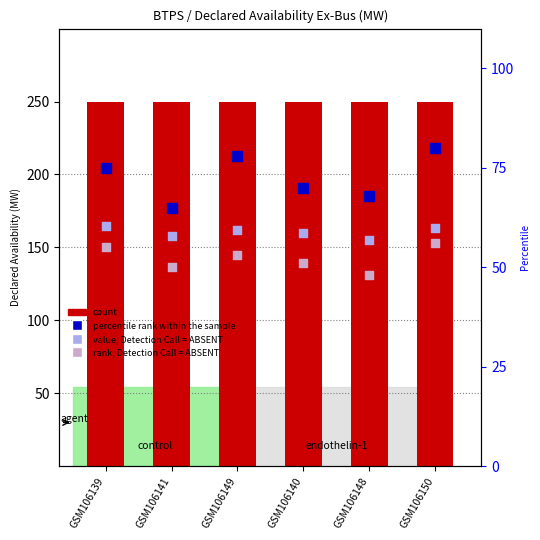

What are all the series names shown in the legend?

count, value, Detection Call = ABSENT, percentile rank within the sample, rank, Detection Call = ABSENT